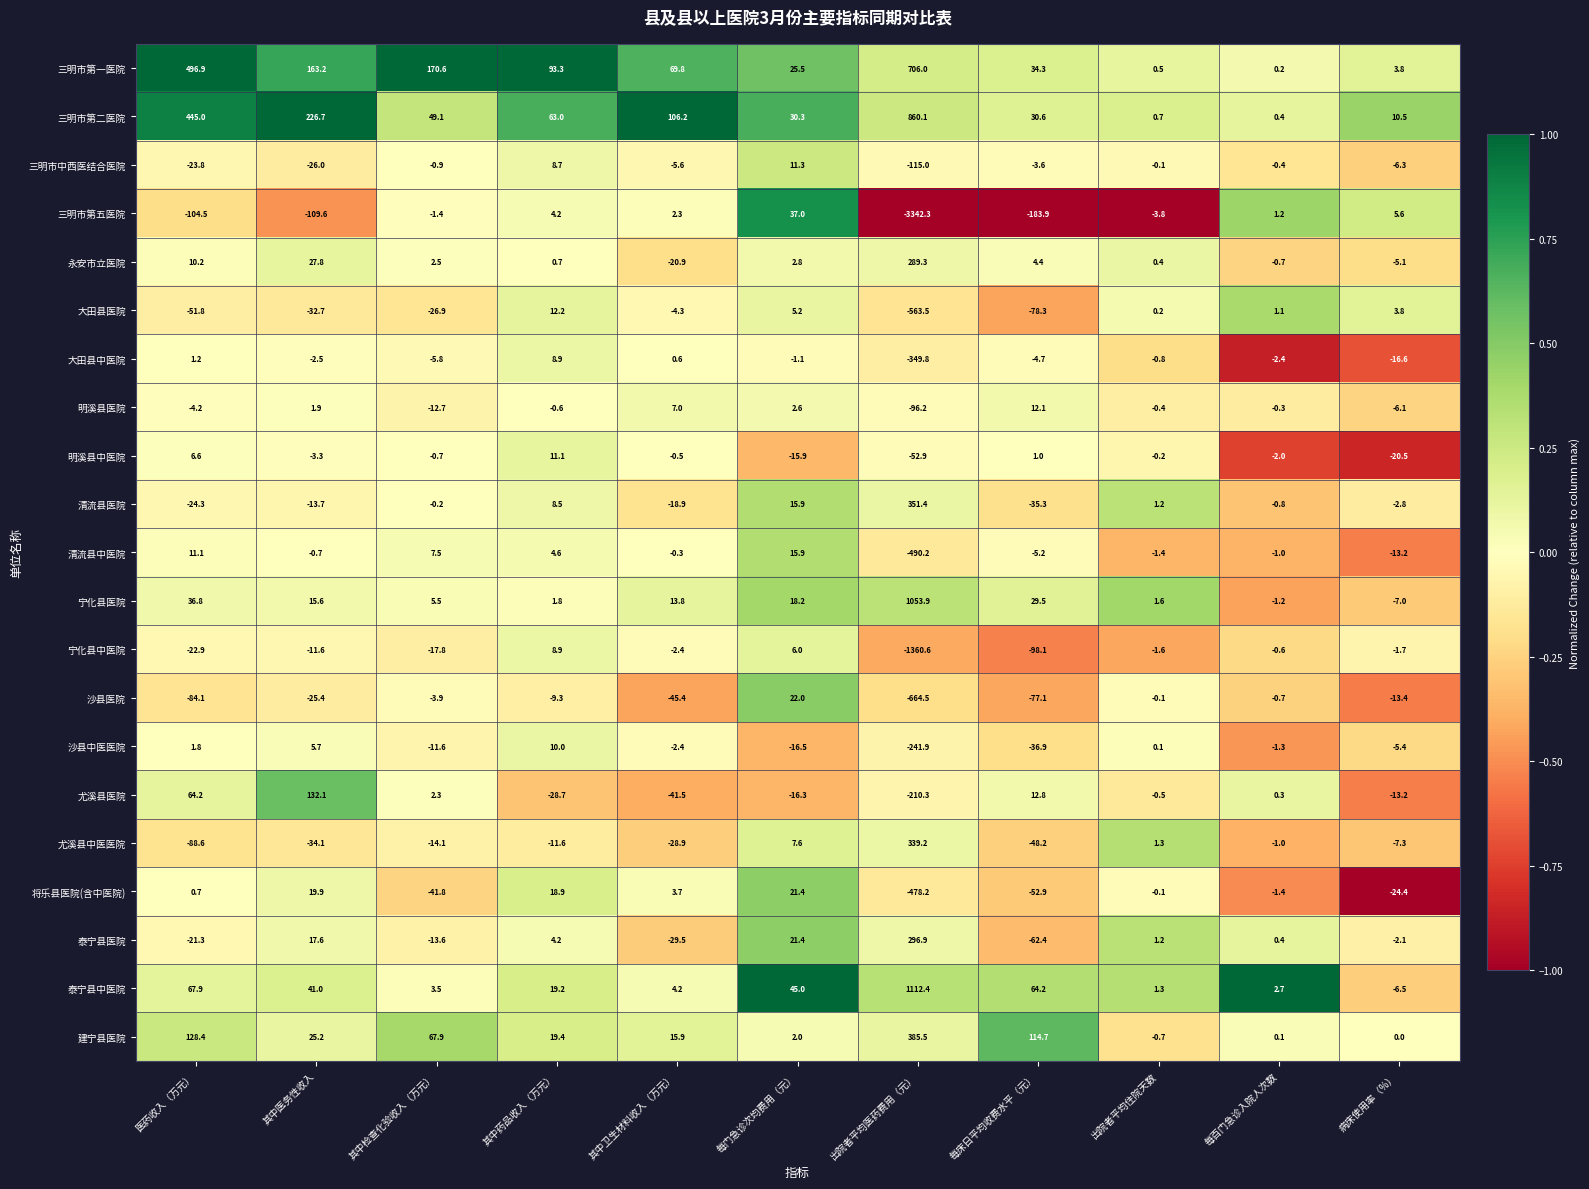

What is the difference between the 沙县医院 values at 每床日平均收费水平（元） and 其中药品收入（万元）?

67.8